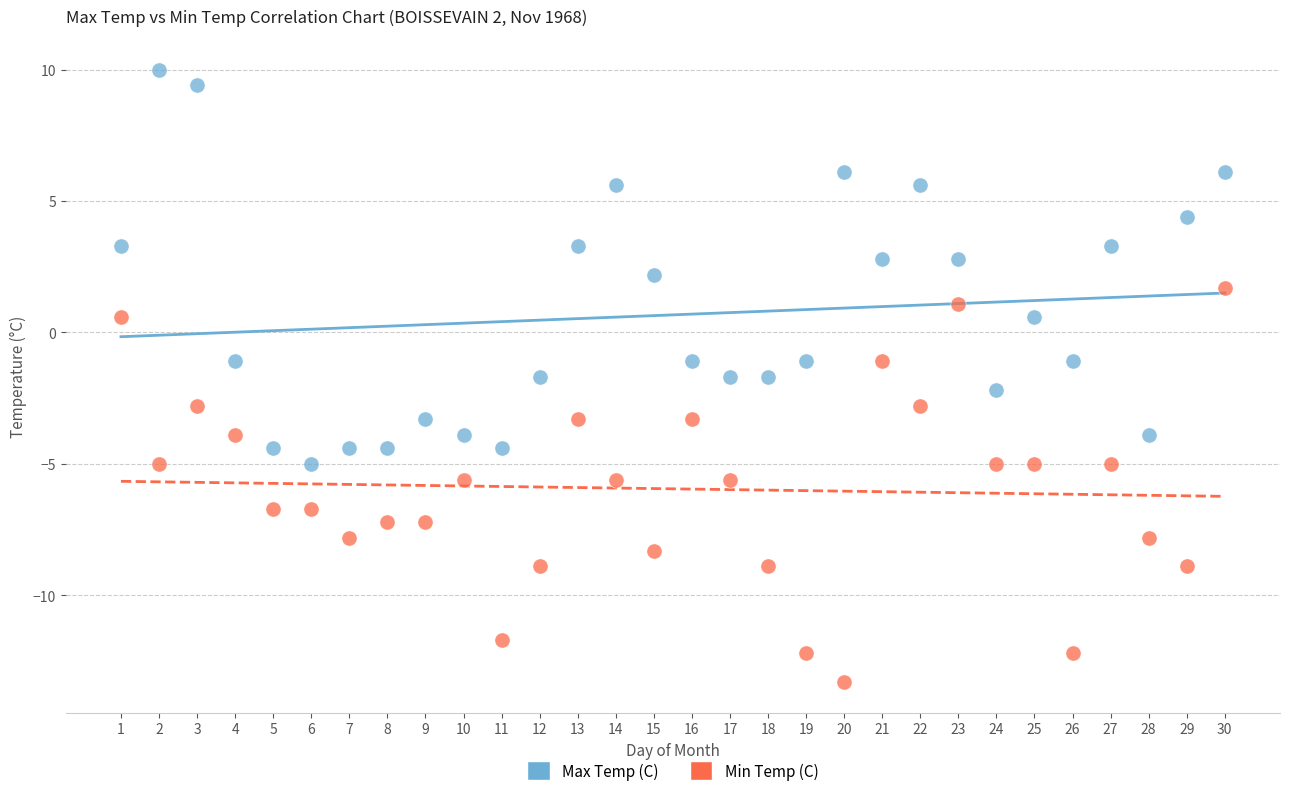

Which series contains the highest Y value?

Max Temp (C)